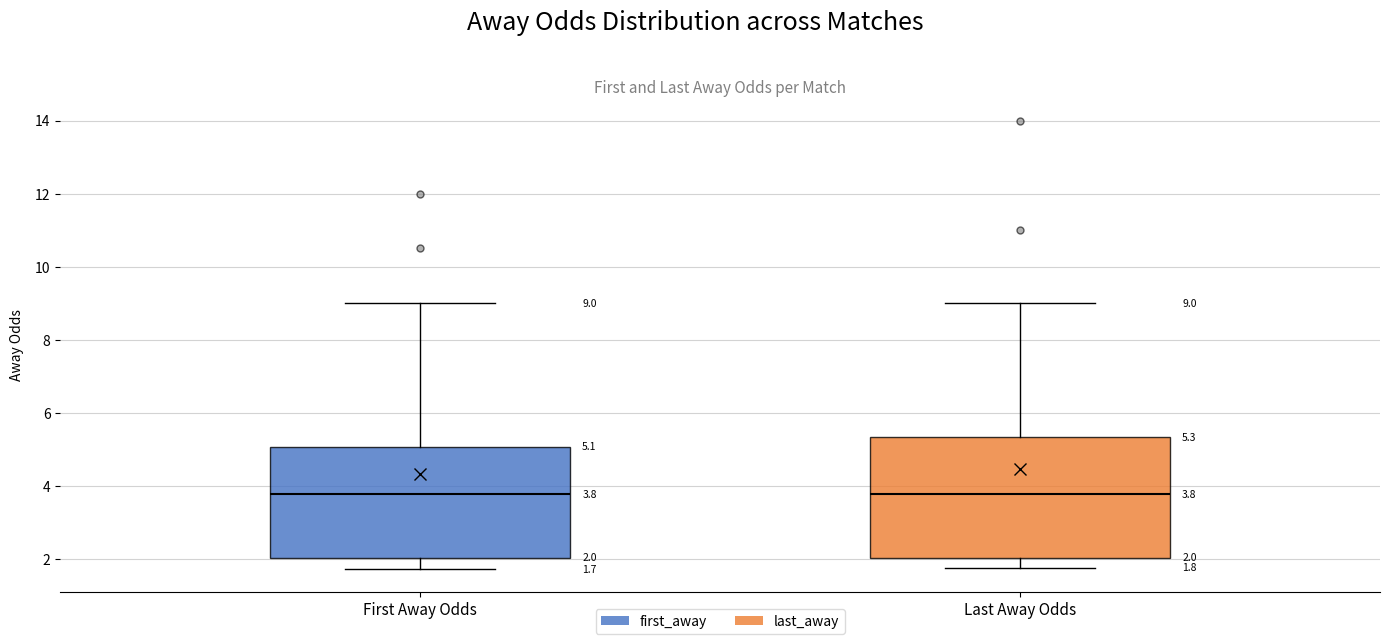

Which box is the tallest, from its lower edge to its upper edge?

Last Away Odds